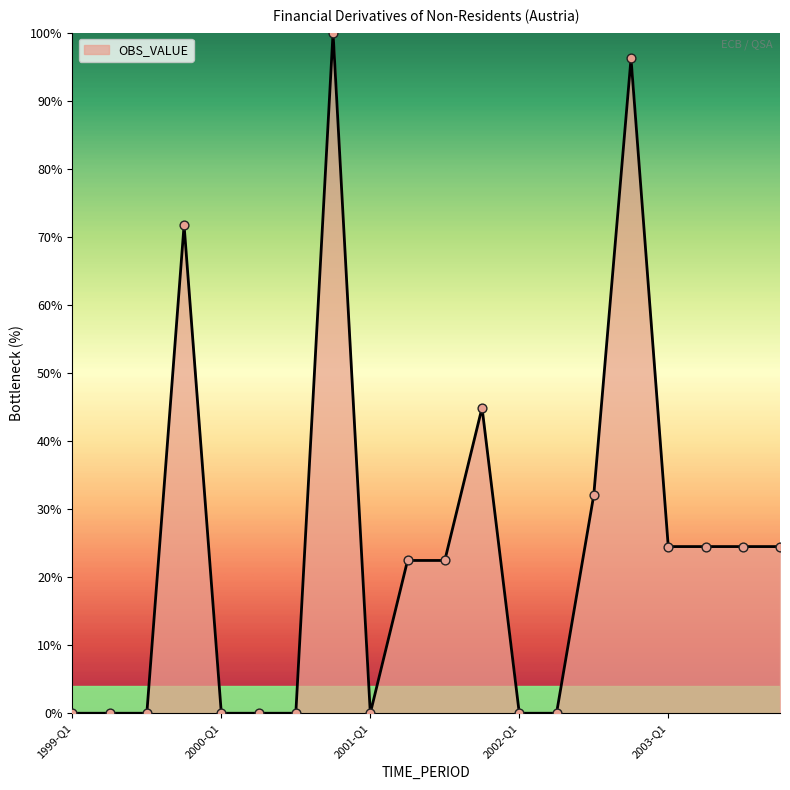

What is the greatest value displayed?

100.0